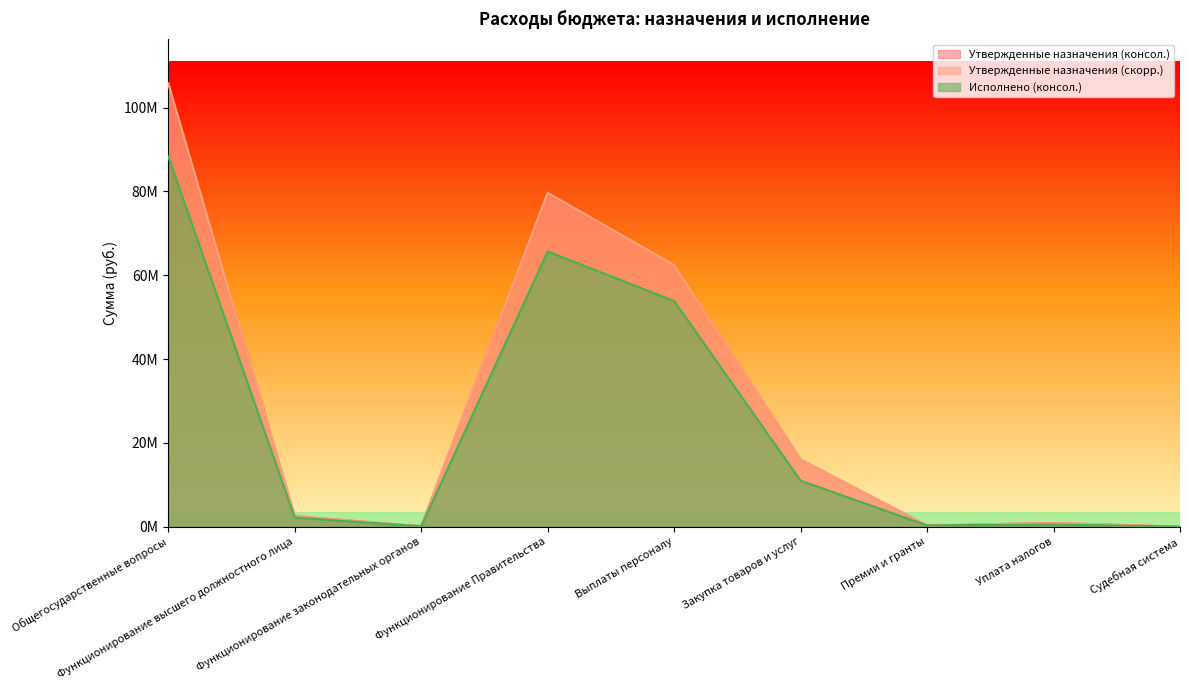

True or false: Исполнено (консол.) and Утвержденные назначения (консол.) intersect in this chart.

False